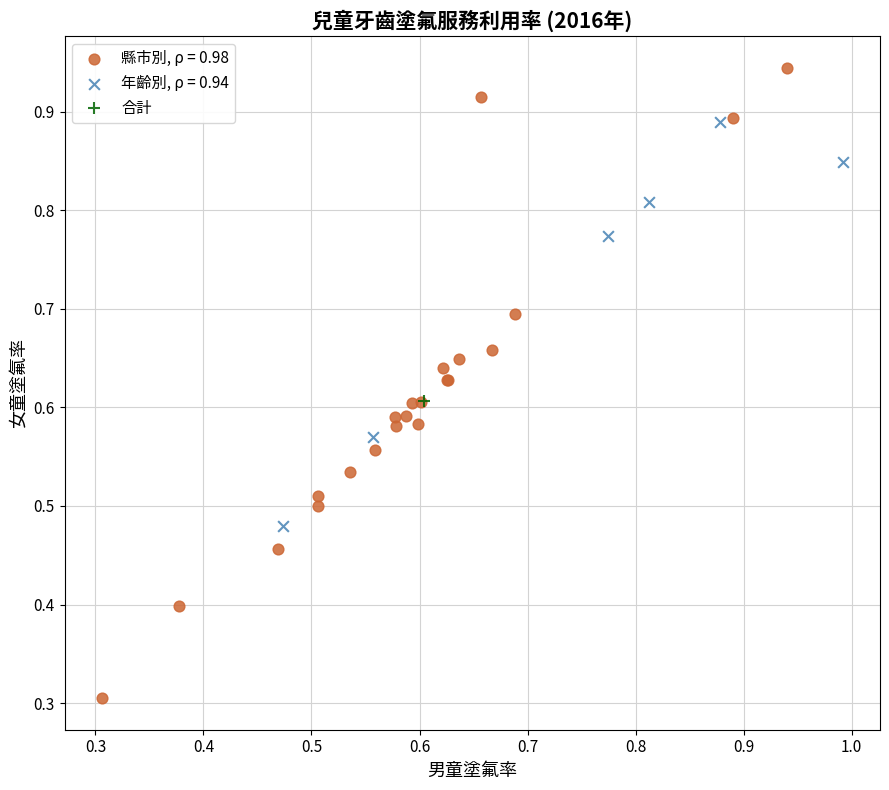

What are all the series names shown in the legend?

縣市別, ρ = 0.98, 年齡別, ρ = 0.94, 合計